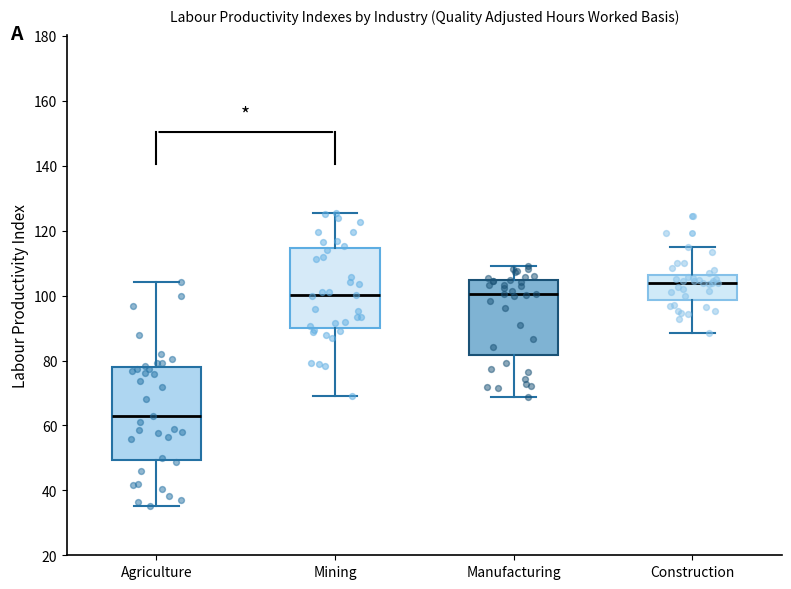

Which box's median line is the lowest?

Agriculture